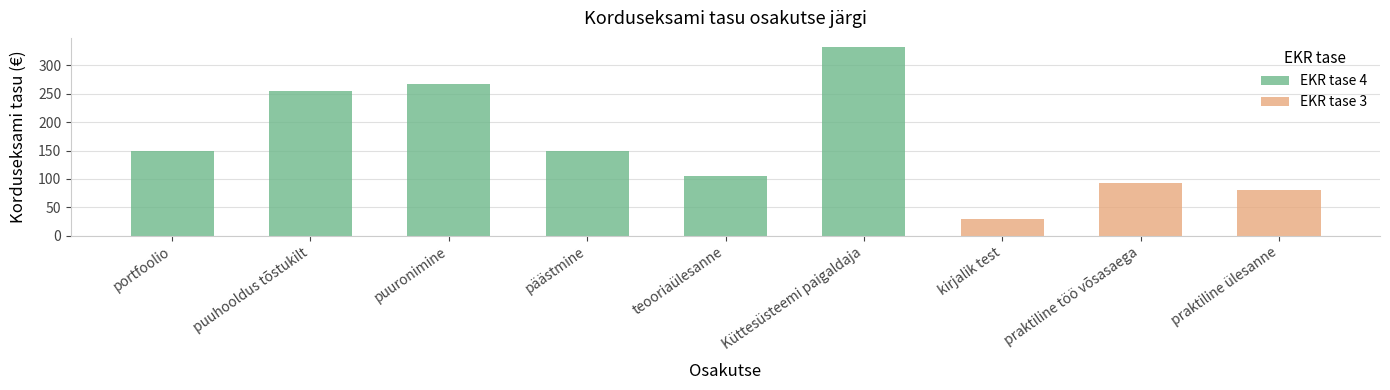

What is the greatest value displayed?

332.0